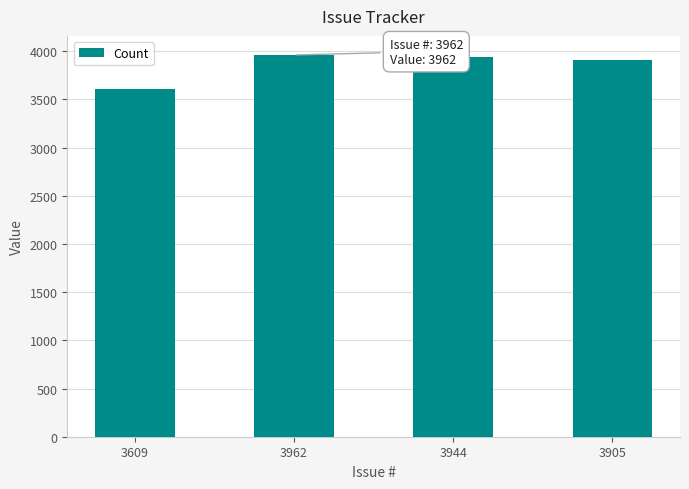

At which category does the chart reach its minimum across all series?

3609